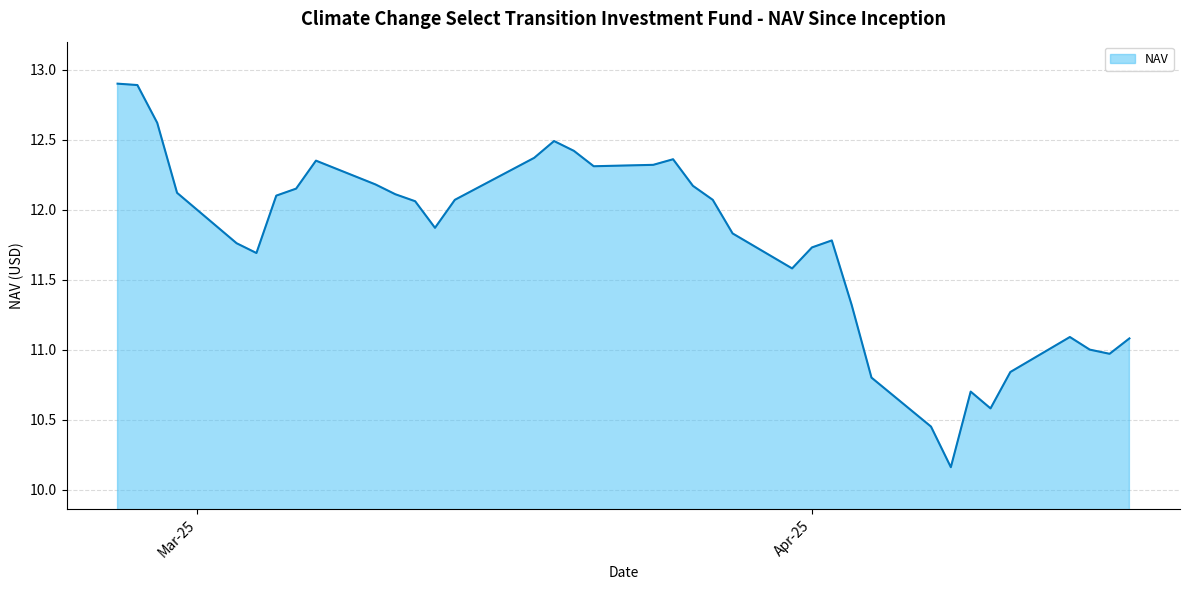

What is the difference between the maximum and minimum values?

2.7